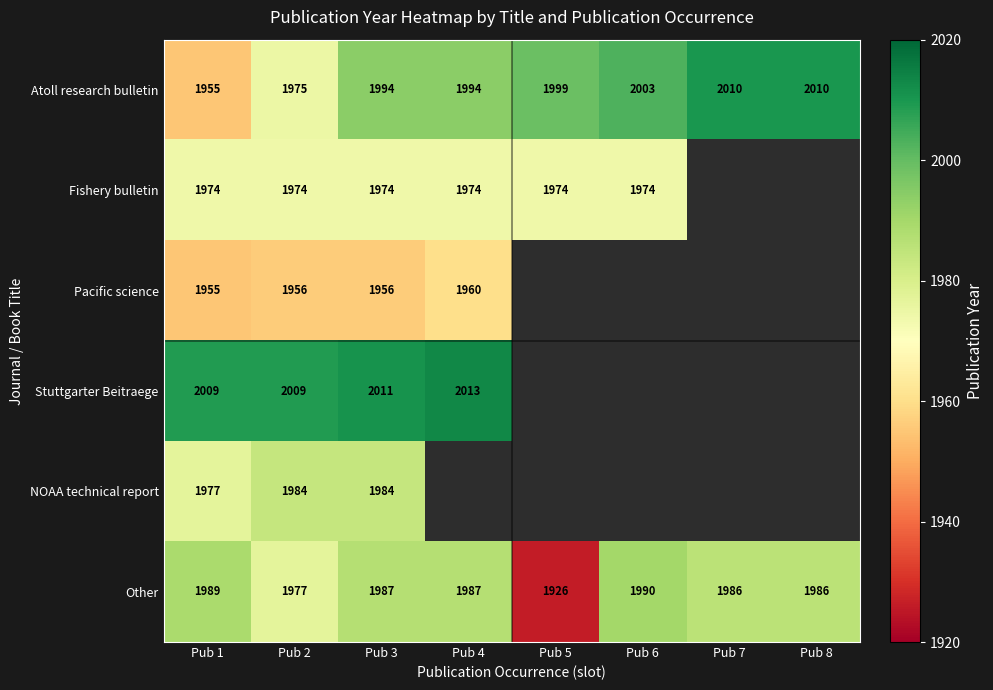

At how many categories does at least one series exceed 1967?

8